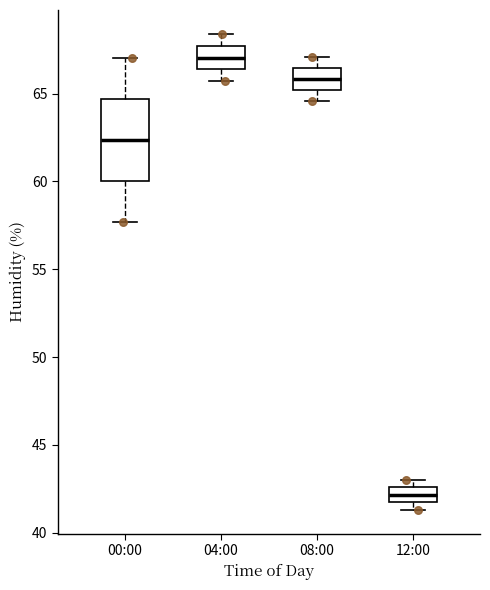

Comparing the boxes themselves (not the whiskers), which one is the tallest?

00:00